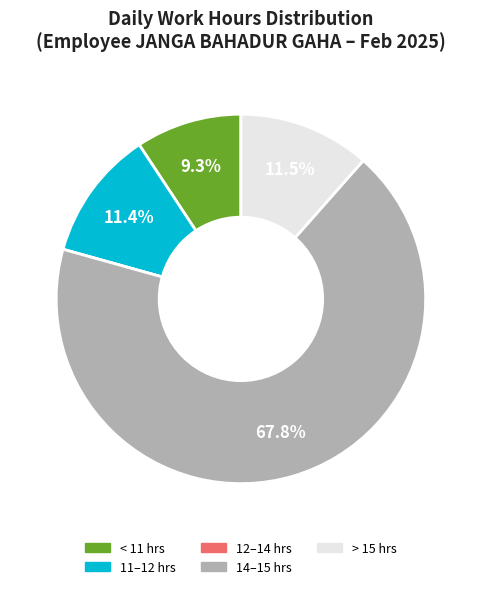

Is there any slice that represents more than half of the pie?

Yes